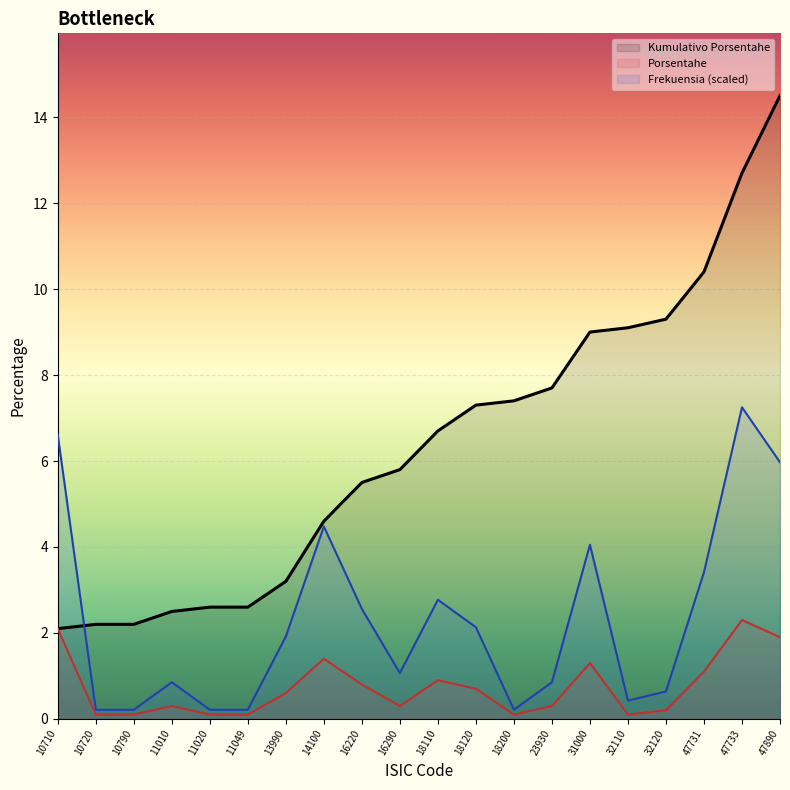

What is the sum of the Frekuensia values at 11020 and 23930?

1.1